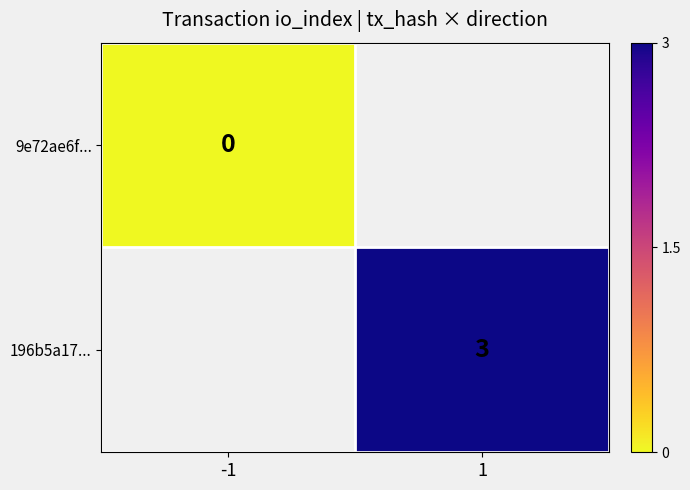

Count the number of data series in this chart.

2